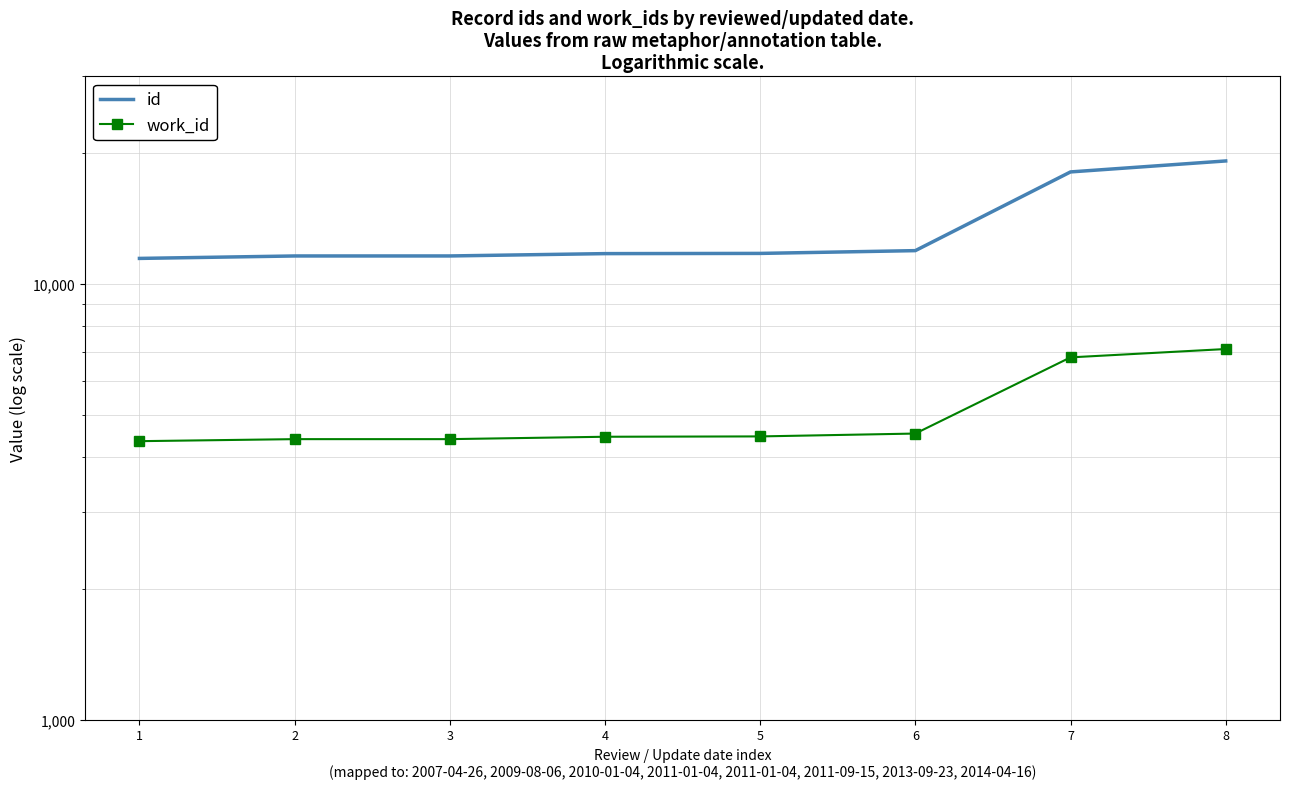

Between 2 and 3, which is larger?

3